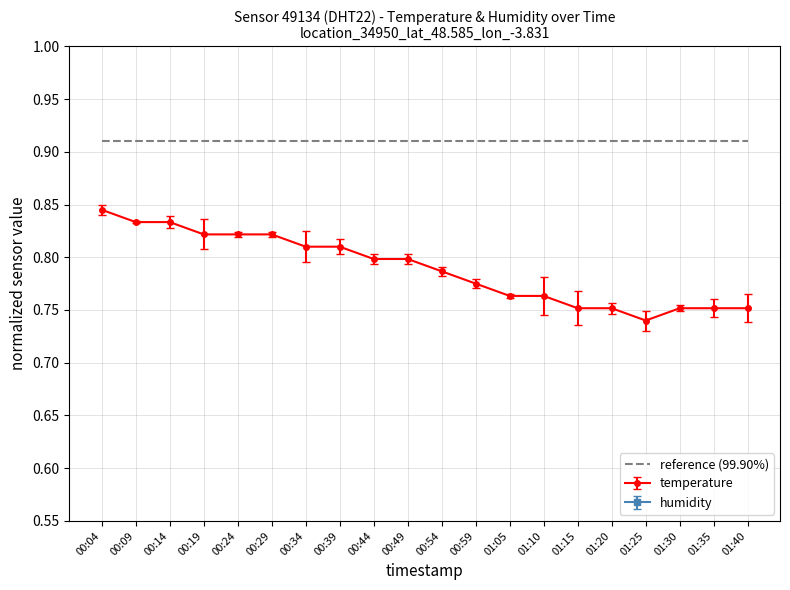

How many values are between 0 and 1?

20